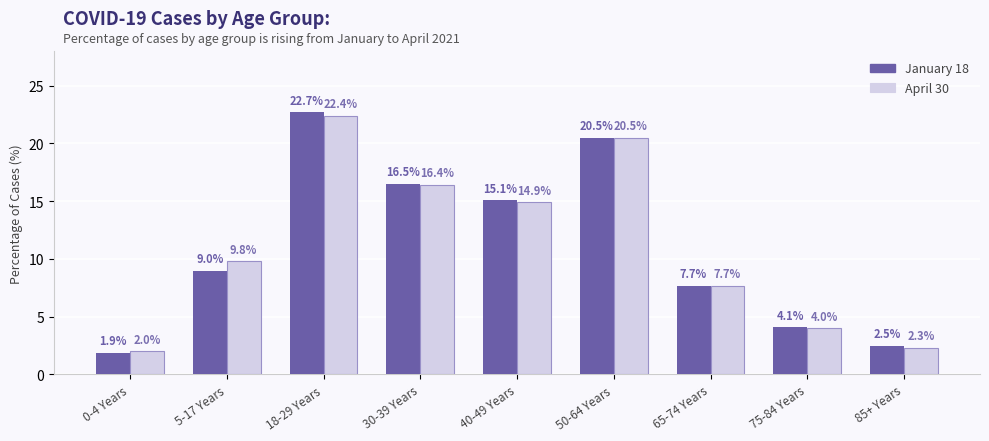

Read the April 30 value at 50-64 Years.

20.5